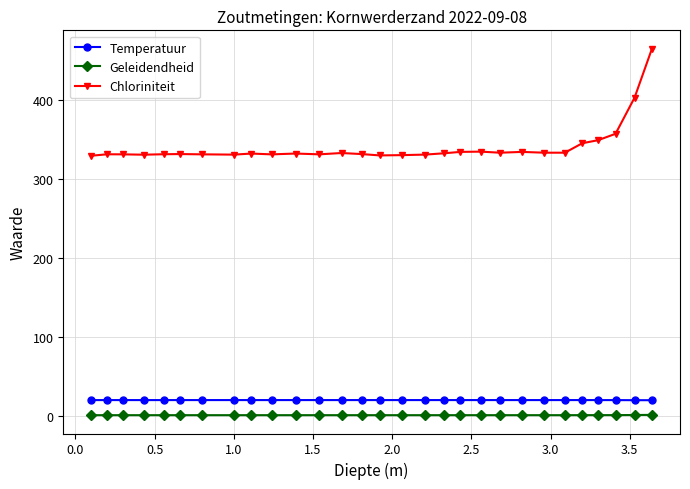

True or false: Chloriniteit and Temperatuur cross at least once.

False